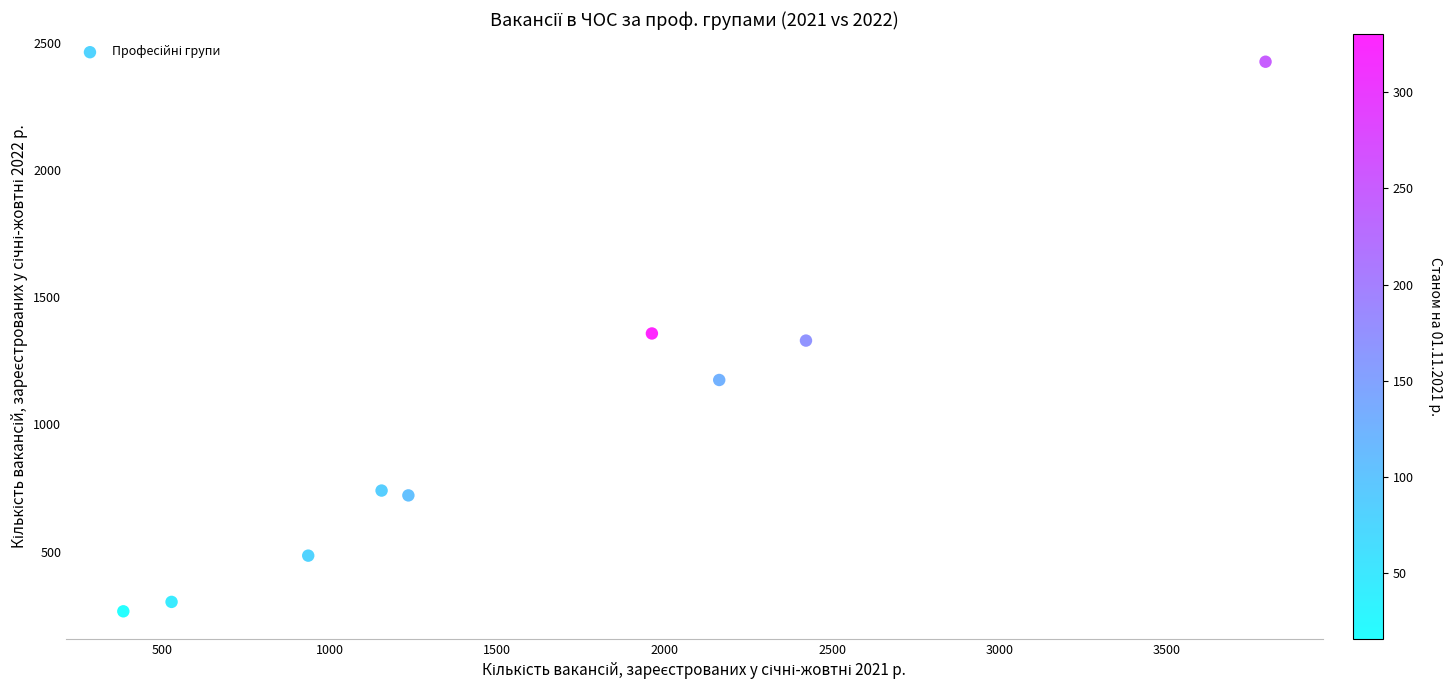

What is the range of X values (max minus min)?

3410